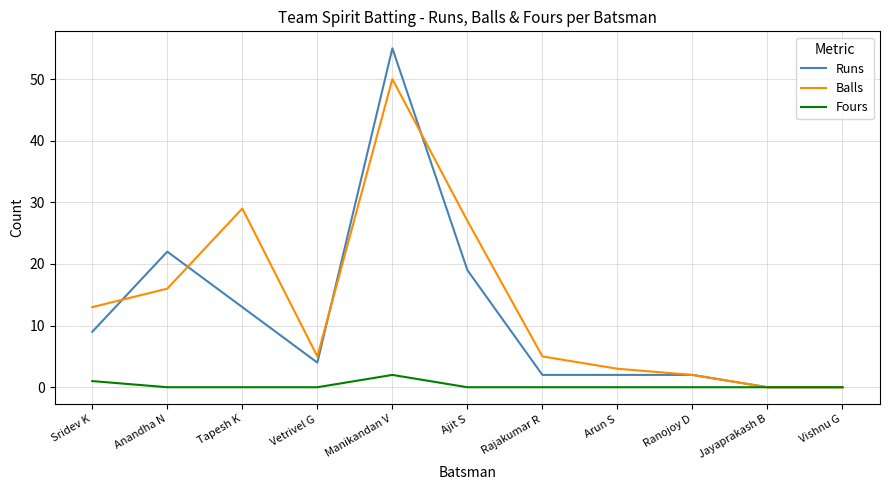

Reading left to right, what are all the values shown in this chart?

Runs: 9	22	13	4	55	19	2	2	2	0	0
Balls: 13	16	29	5	50	27	5	3	2	0	0
Fours: 1	0	0	0	2	0	0	0	0	0	0